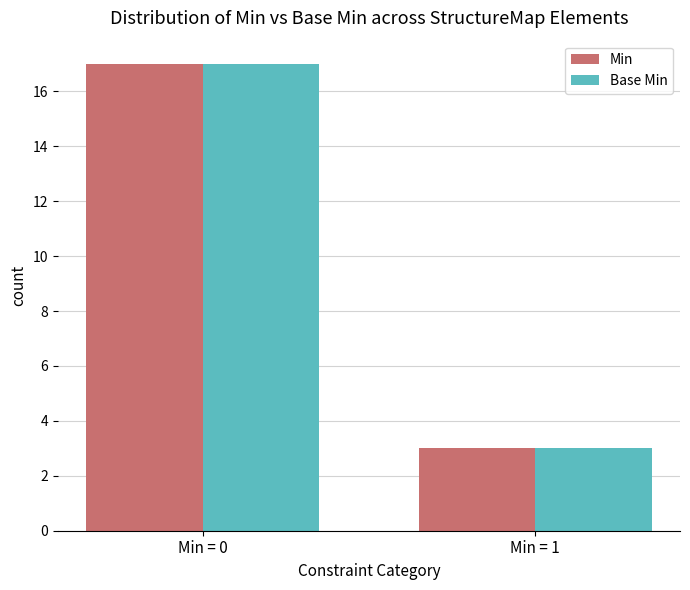

The value of Min at Min = 1 is 3. True or false?

True